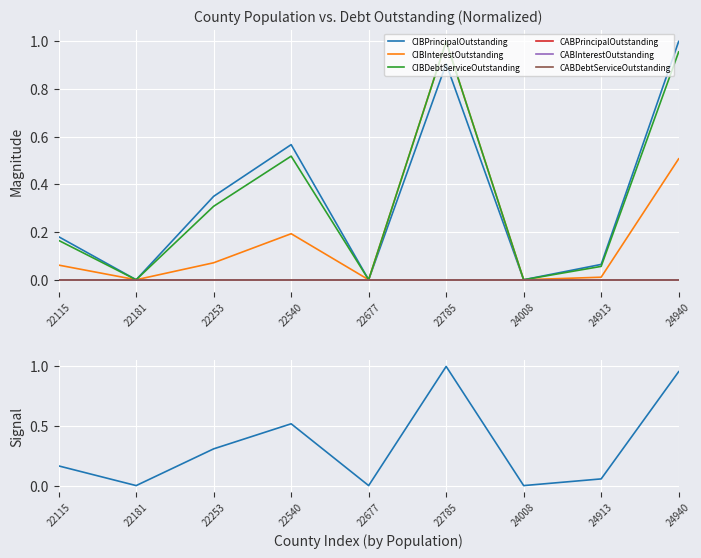

What is the difference between the CIBDebtServiceOutstanding values at 24008 and 24913?

0.1